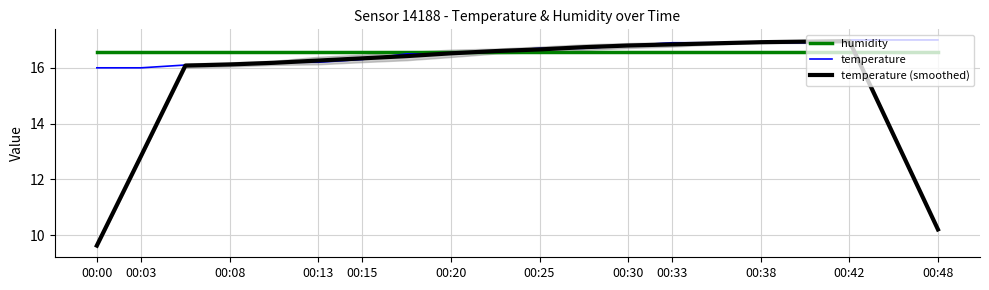

What is the minimum value for temperature (smoothed)?

9.6